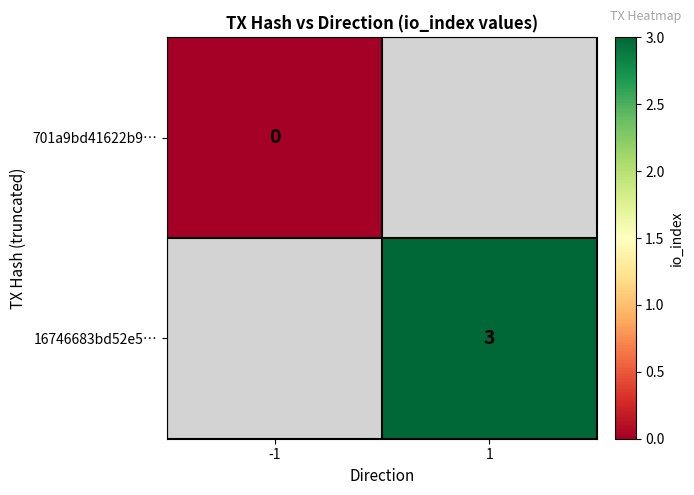

Count the number of categories in the chart.

2